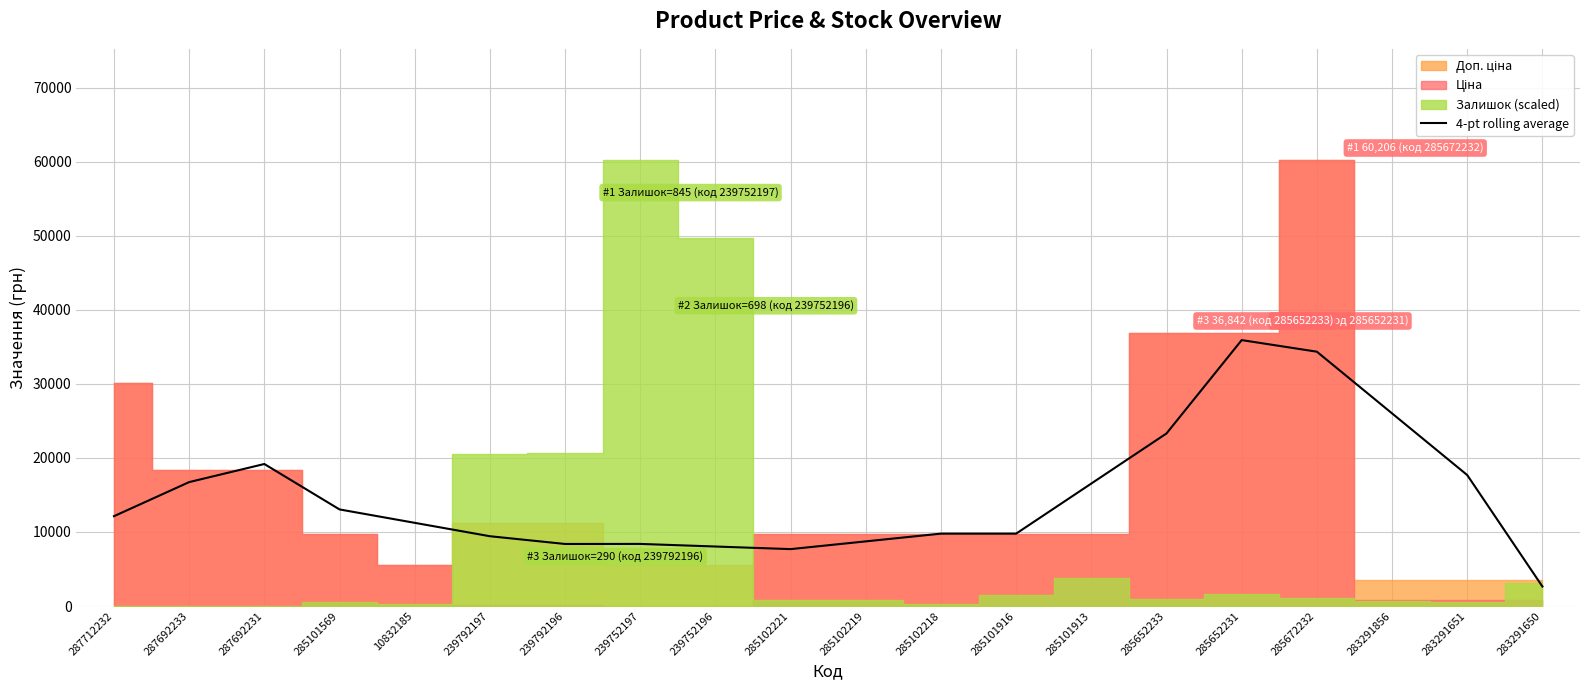

What is the sum of the values at 285101569 and 239752196?

21079.3